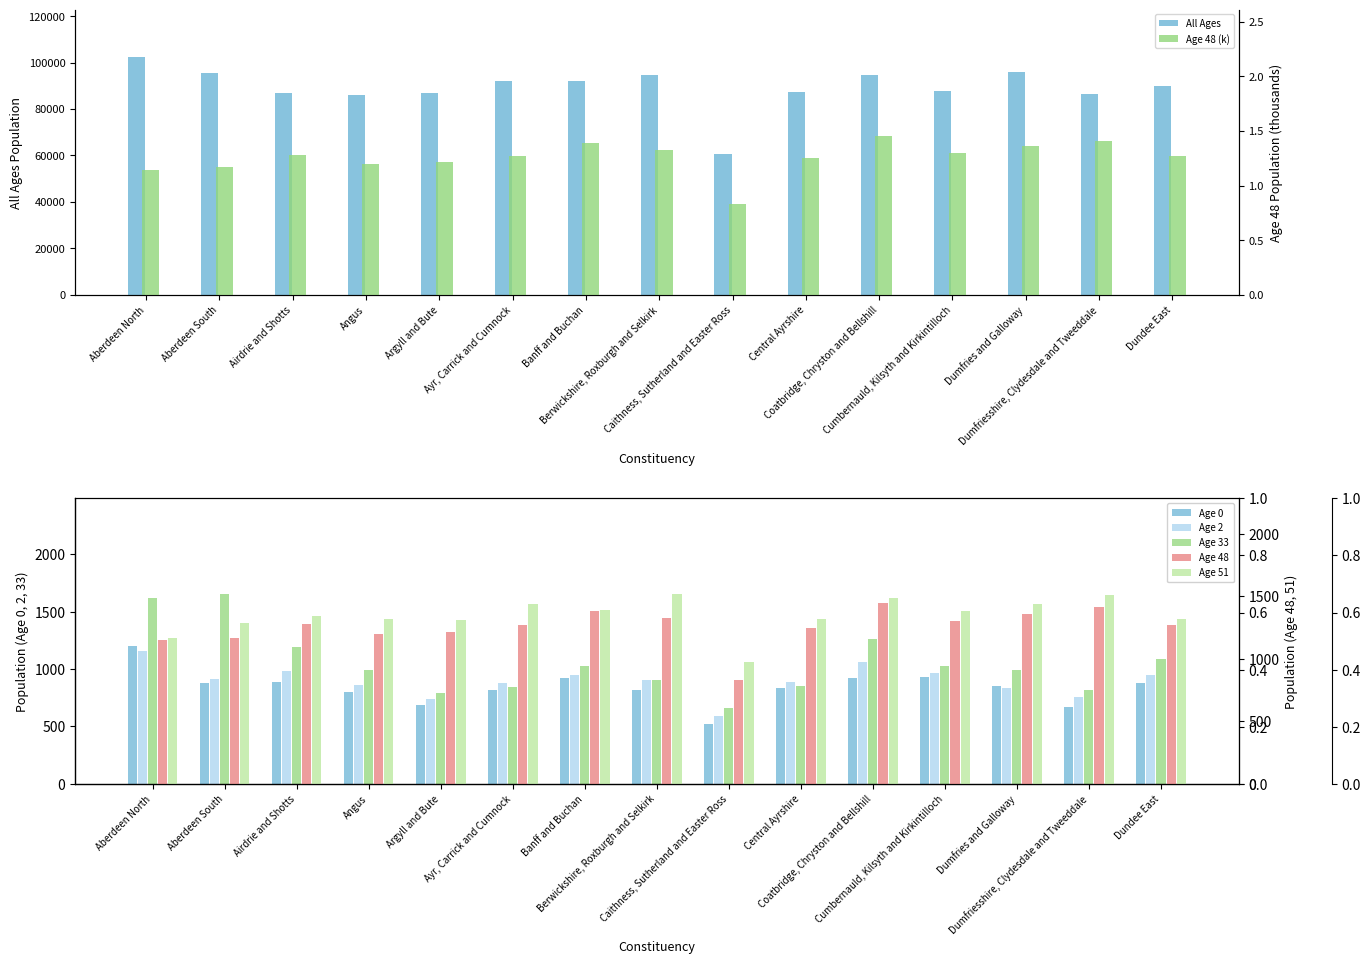

What is the sum of the Age 51 values at Argyll and Bute and Ayr, Carrick and Cumnock?

2750.0